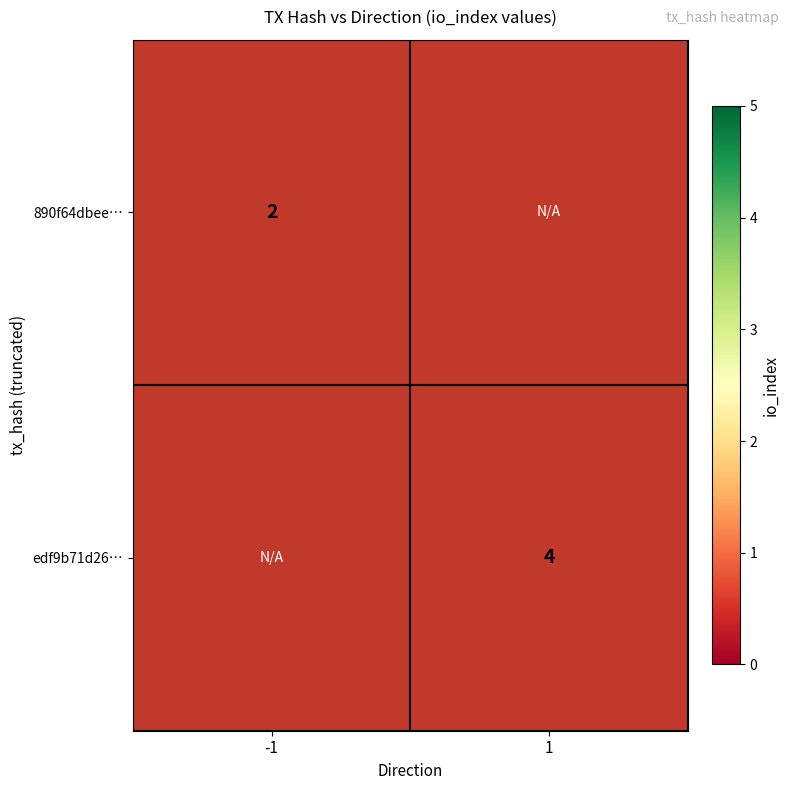

Which has a higher value, -1 or 1?

1